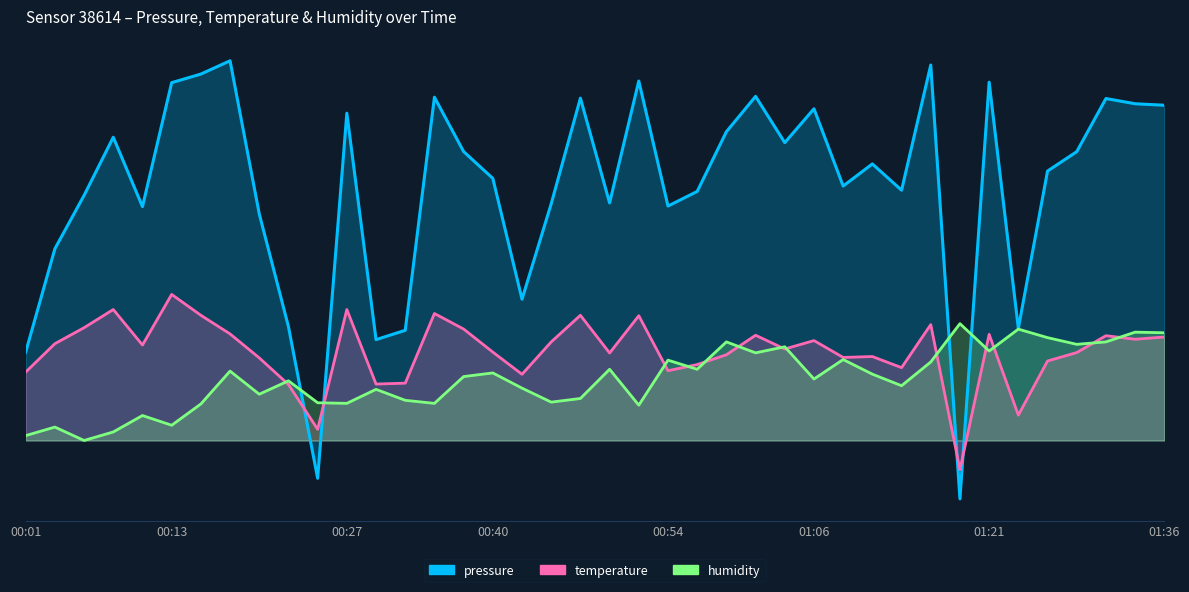

The value of pressure at 29 is 144.3. True or false?

False